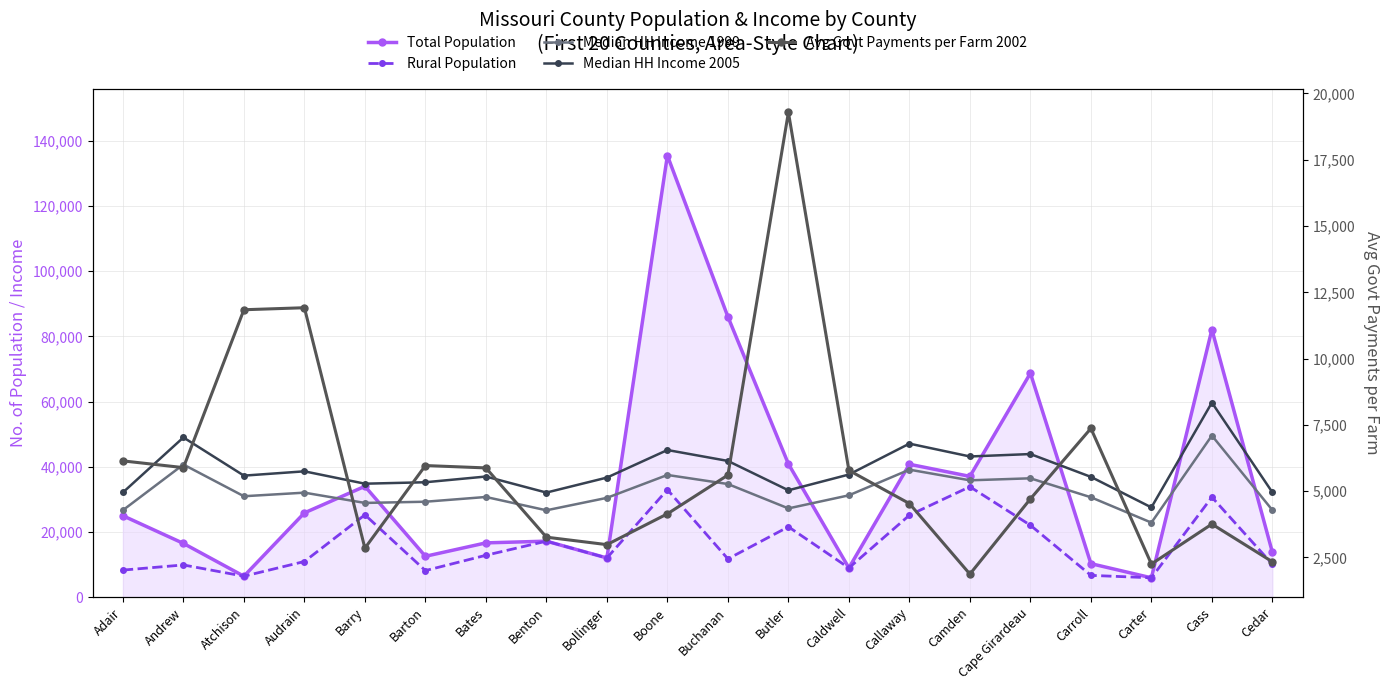

Where is Median HH Income 1999 nearest to the value 36212?

Cape Girardeau